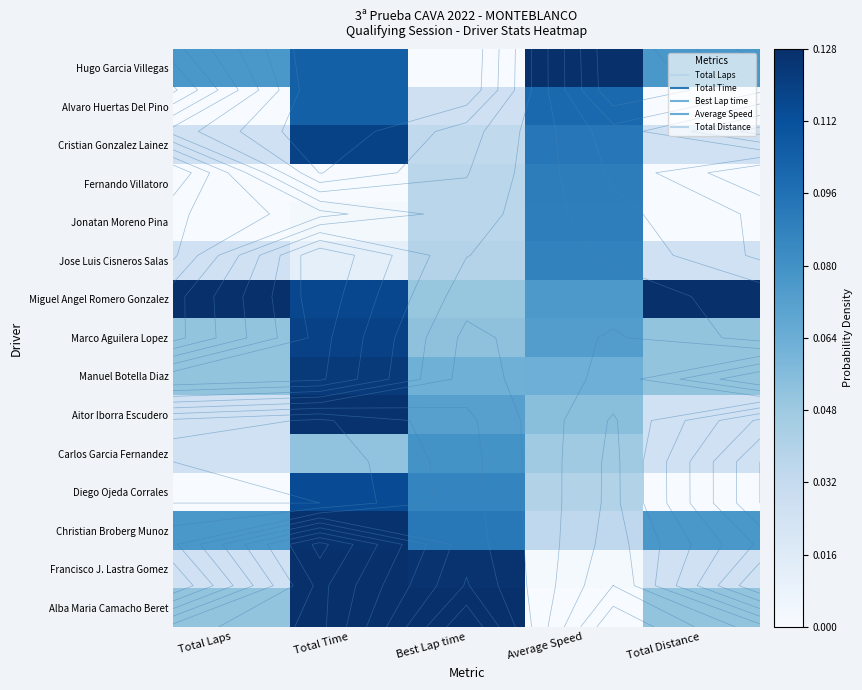

What is the sum of the Jonatan Moreno Pina values at Total Laps and Average Speed?

0.1